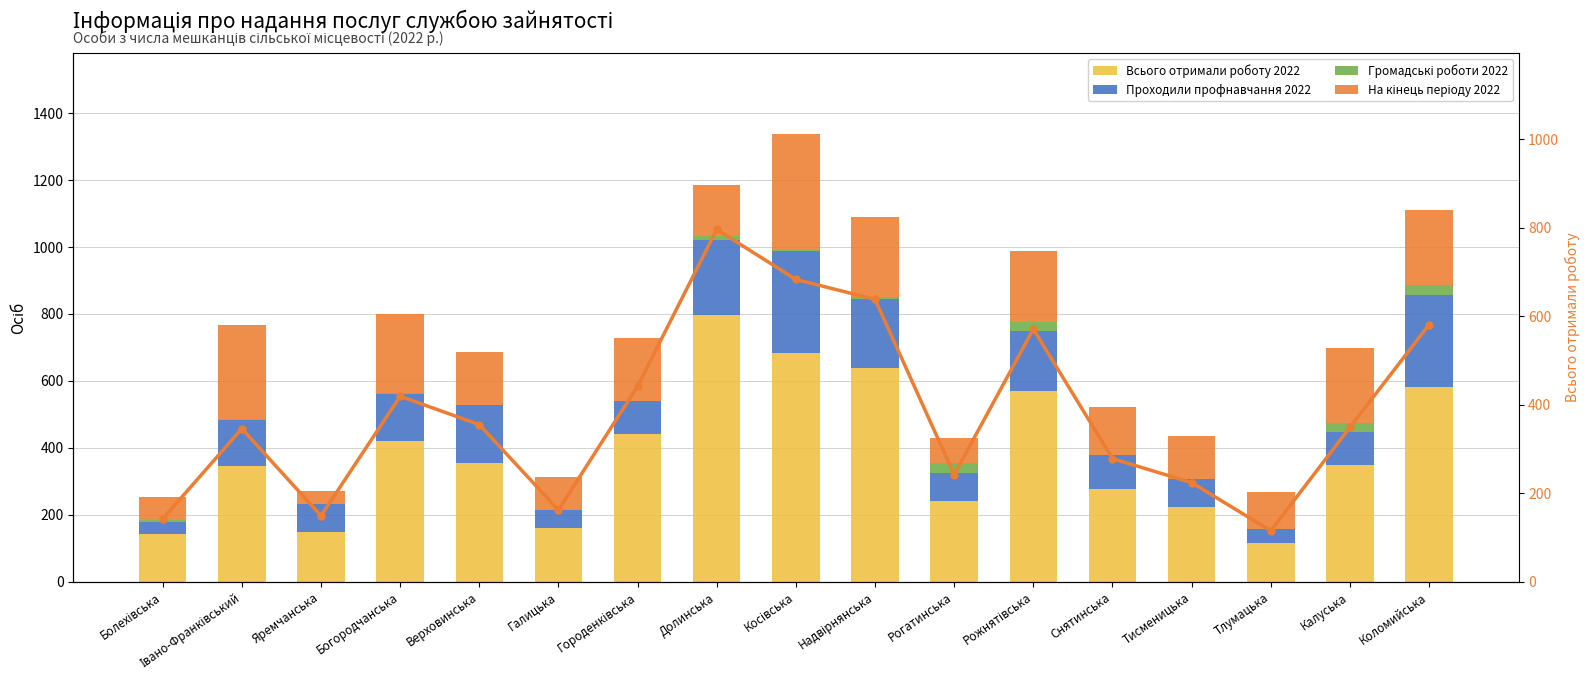

List the series in order of their peak value, lowest first.

Громадські роботи 2022, Проходили профнавчання 2022, На кінець періоду 2022, Всього отримали роботу 2022, Всього отримали роботу 2022 (лінія)